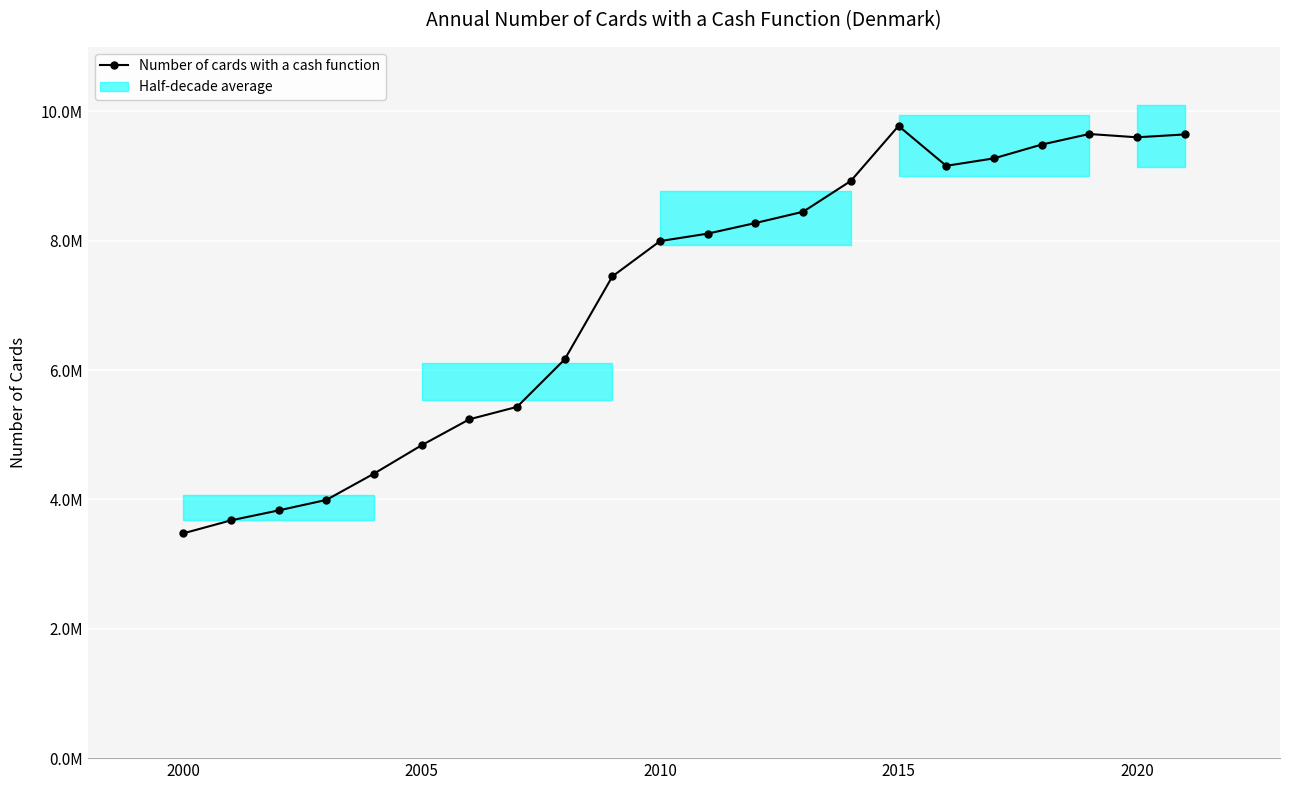

What is the difference between the second highest and second lowest values?

5975000